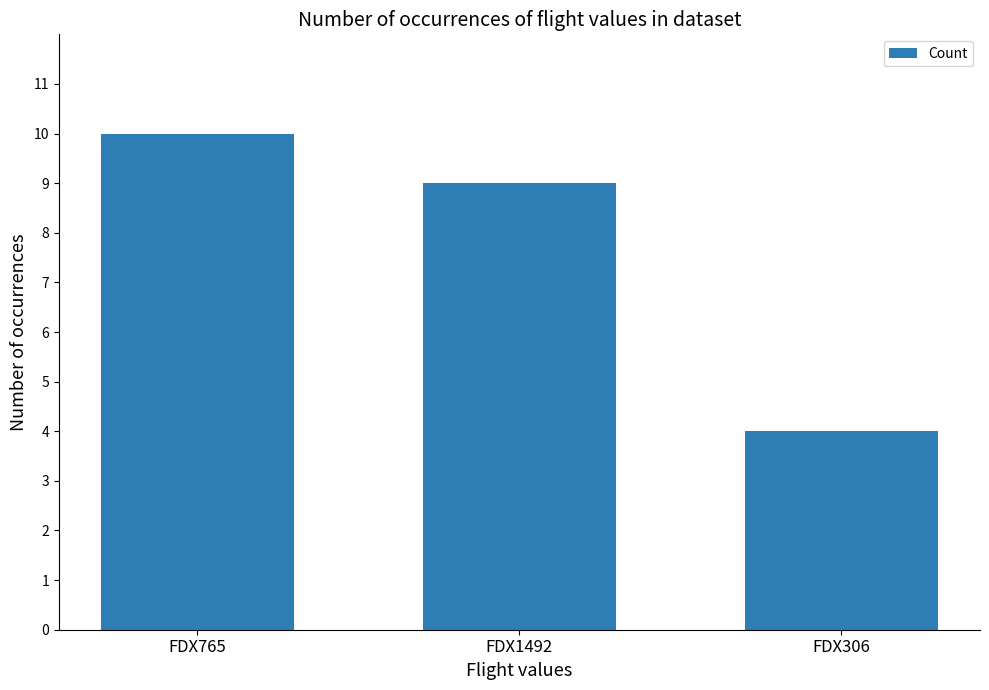

The chart shows a value of 12 at FDX1492. True or false?

False